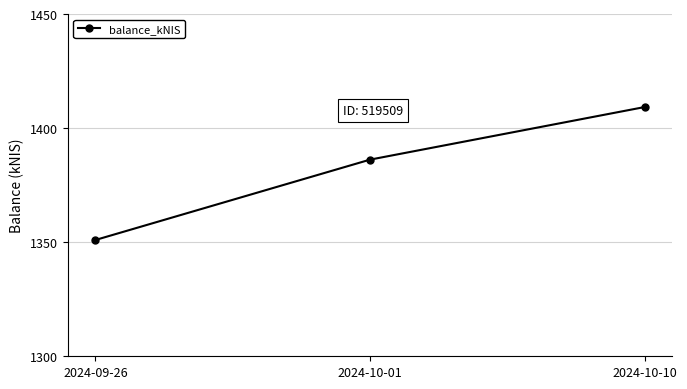

What is the label of the 3rd point from the left?

2024-10-10